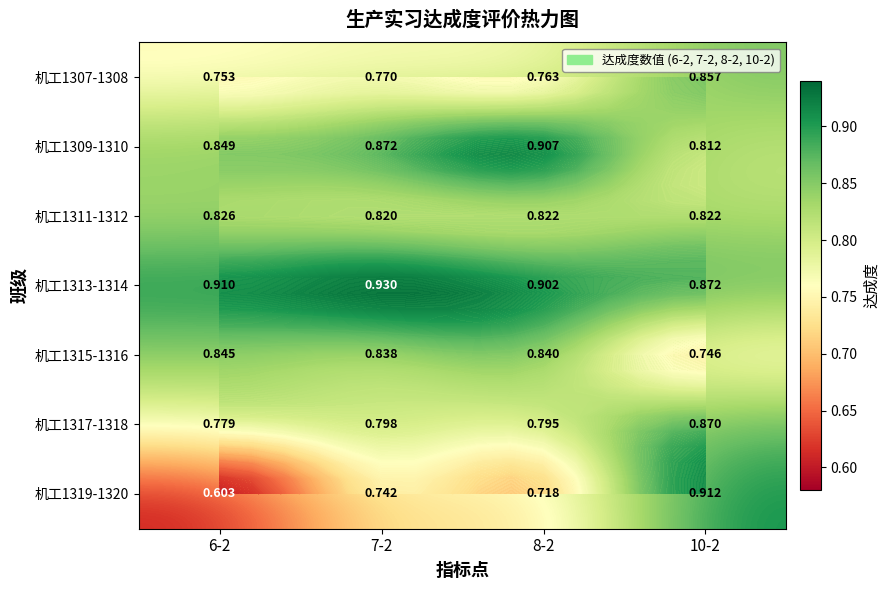

What is the sum of the 机工1317-1318 values at 8-2 and 7-2?

1.6